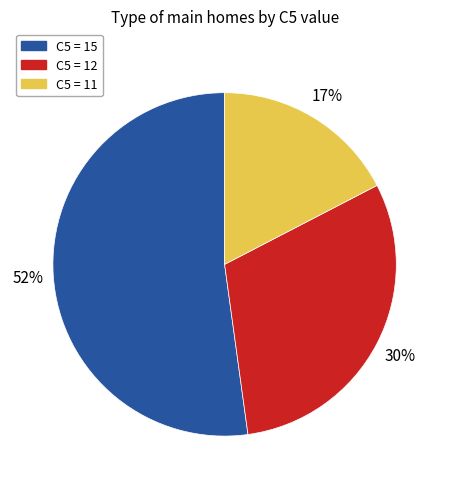

Is there any slice that represents more than half of the pie?

Yes